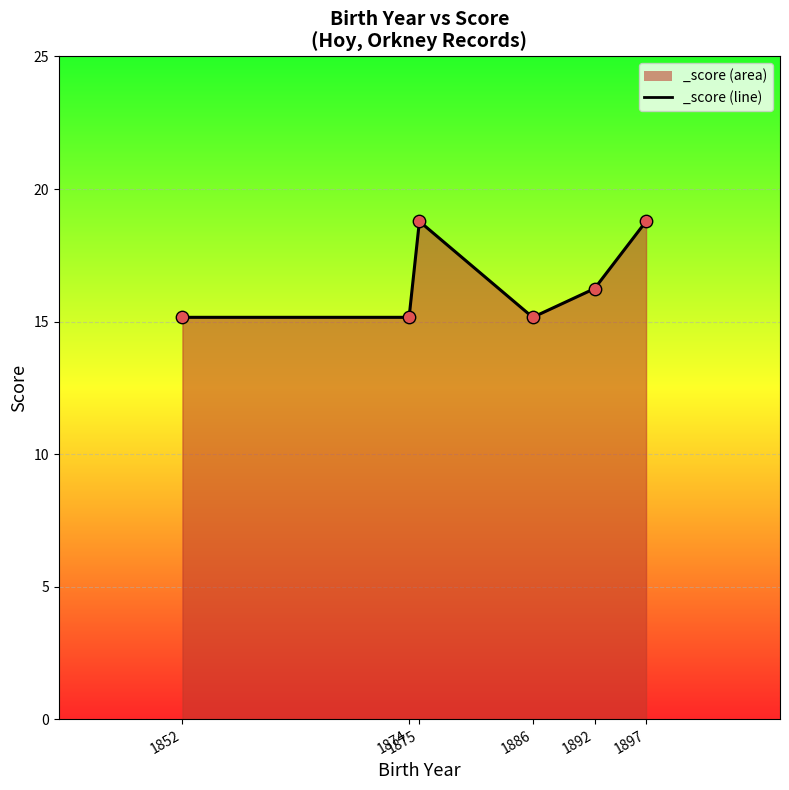

Between 1892 and 1886, which is larger?

1892